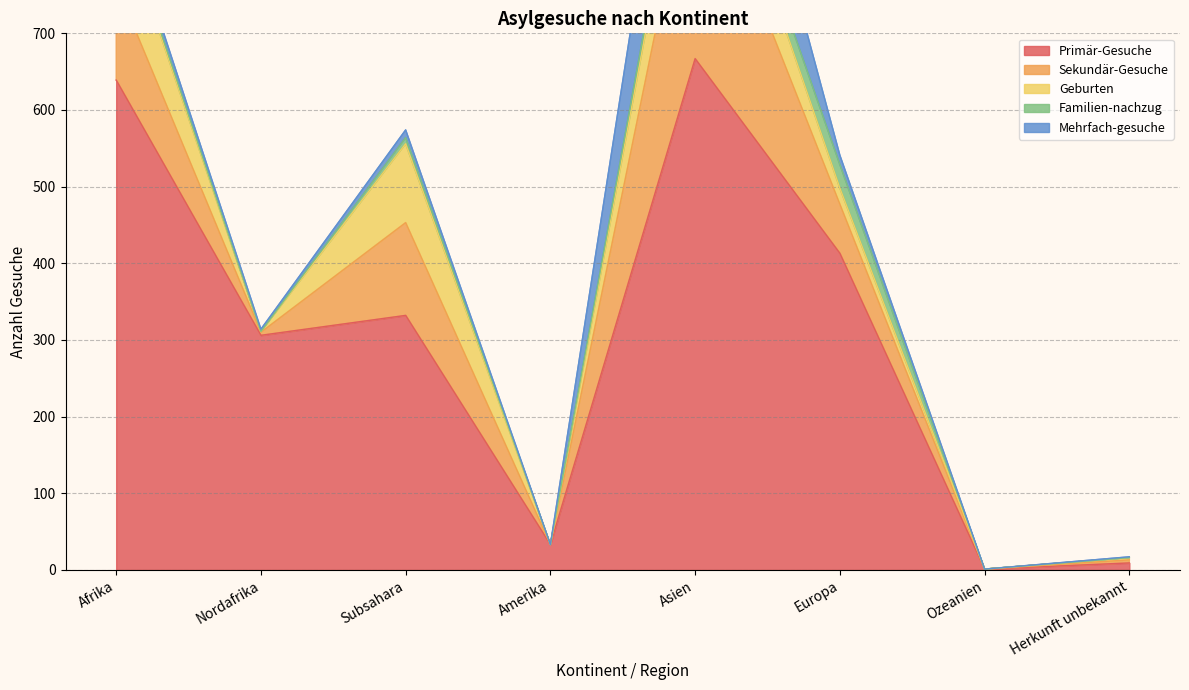

Which series has the largest total across all categories?

Primär-Gesuche